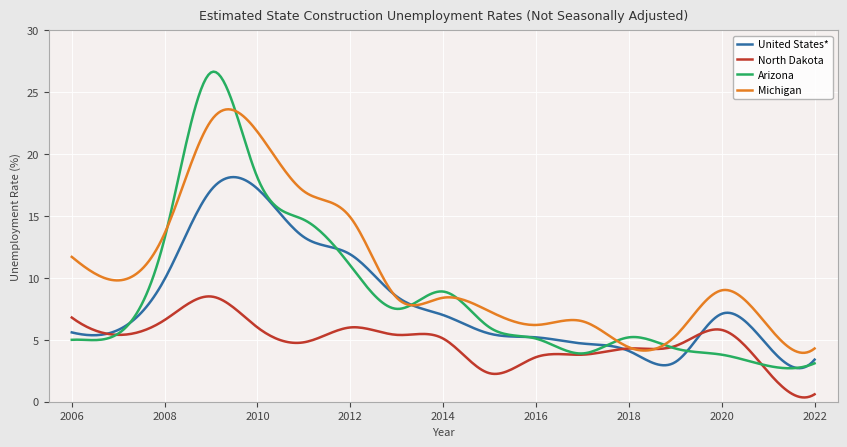

What is the sum of all United States* values?

2416.2